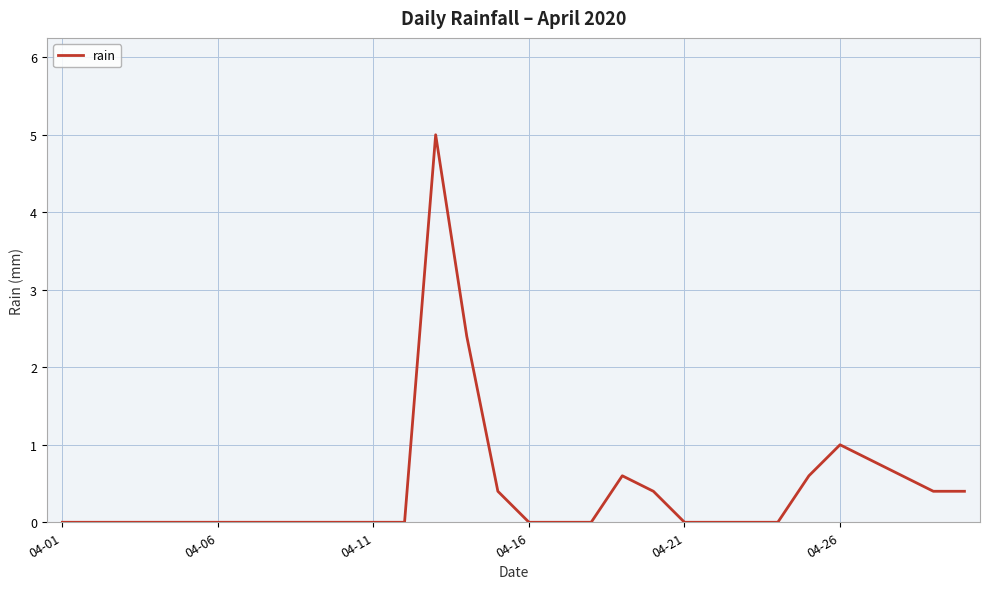

Reading left to right, extract all data points from this chart.

0.0	0.0	0.0	0.0	0.0	0.0	0.0	0.0	0.0	0.0	0.0	0.0	5.0	2.4	0.4	0.0	0.0	0.0	0.6	0.4	0.0	0.0	0.0	0.0	0.6	1.0	0.8	0.6	0.4	0.4